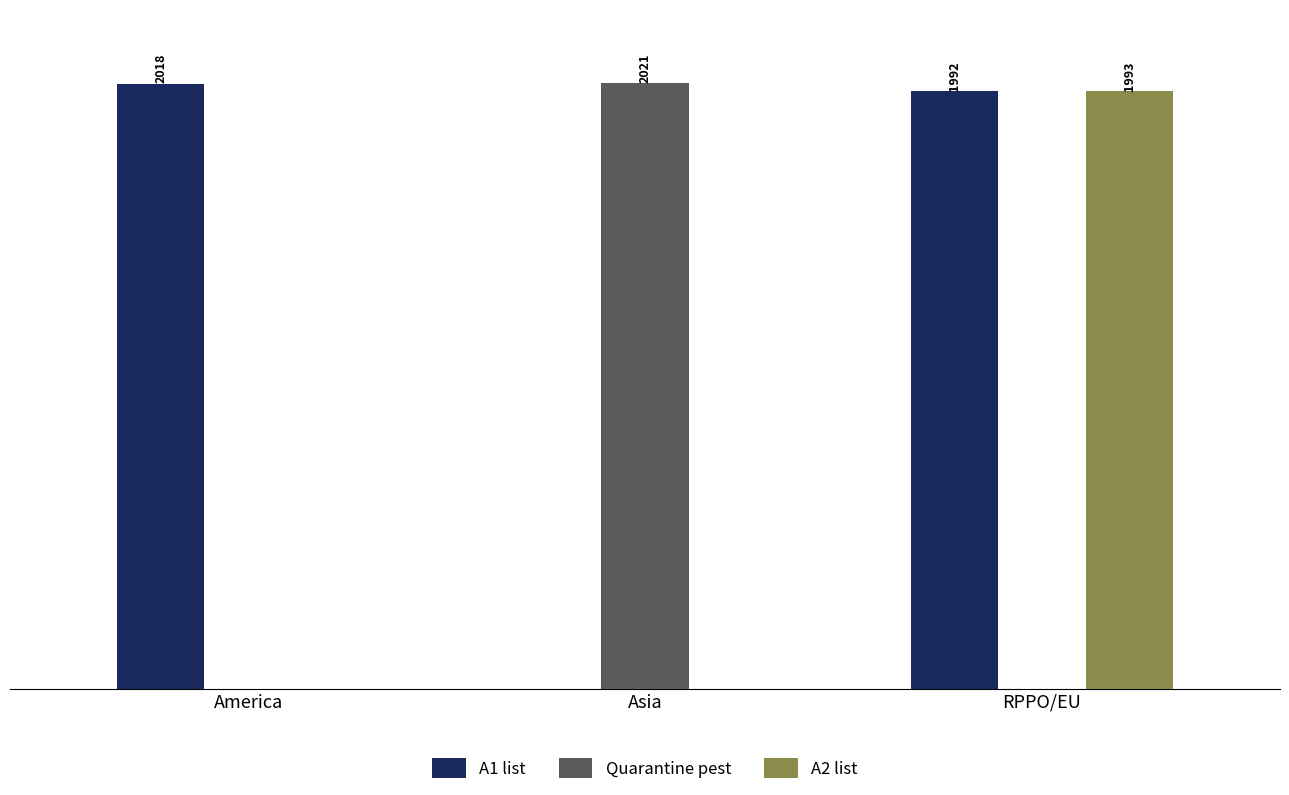

Is it true that Quarantine pest equals -642 at RPPO/EU?

False